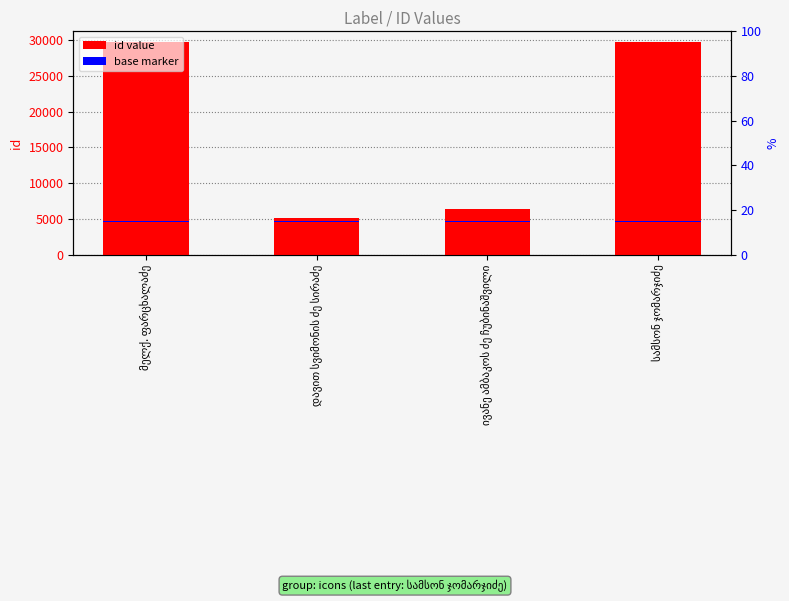

How many values are below 29763?

2